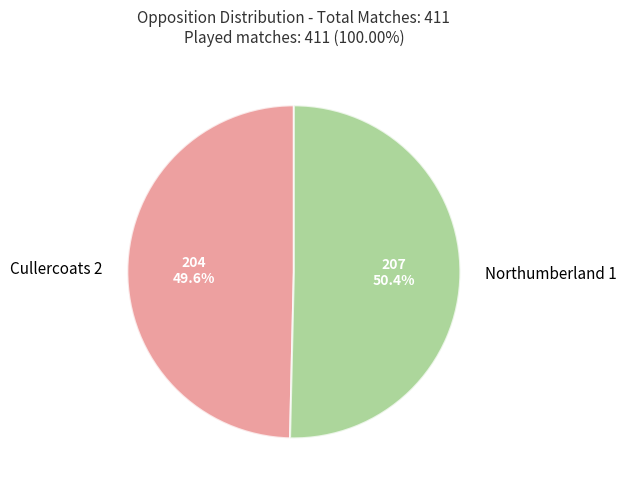

Is there any slice that represents more than half of the pie?

Yes